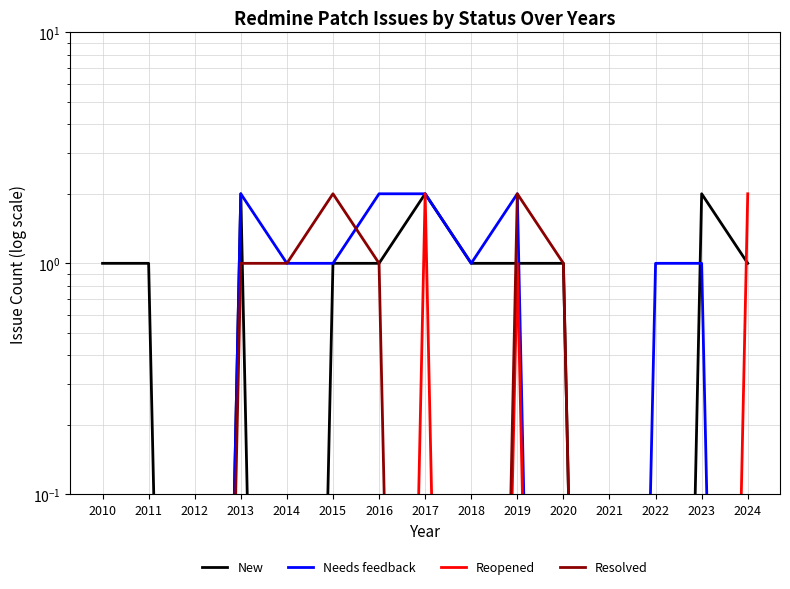

What is the average value of the New series?

0.9